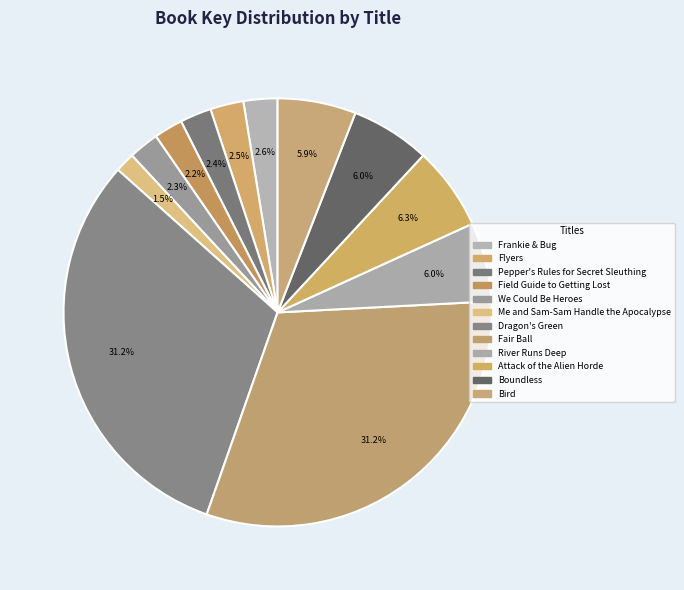

How much of the chart is everything except Pepper's Rules for Secret Sleuthing?

97.6%